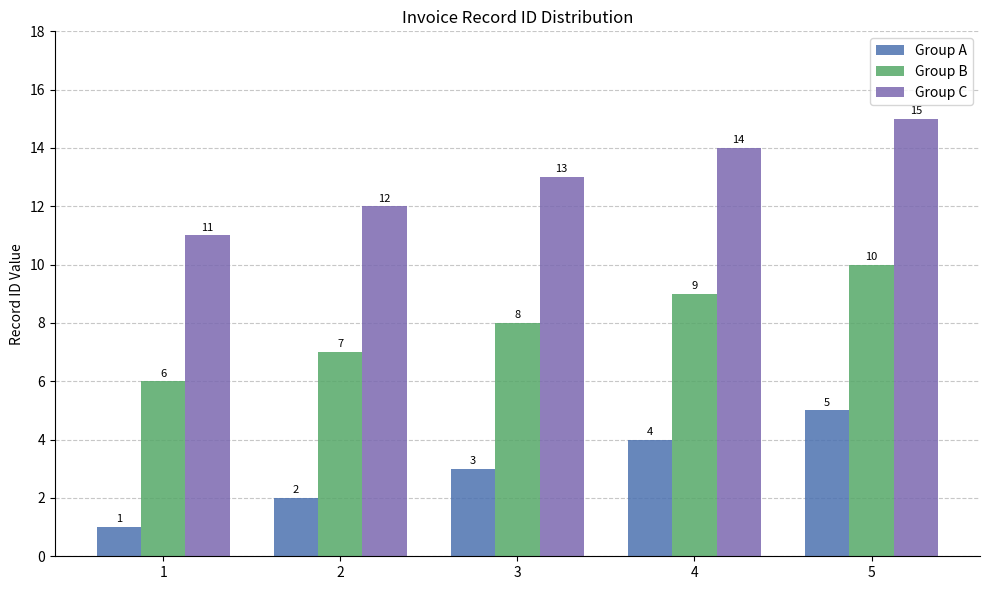

What is the average value of the Group A series?

3